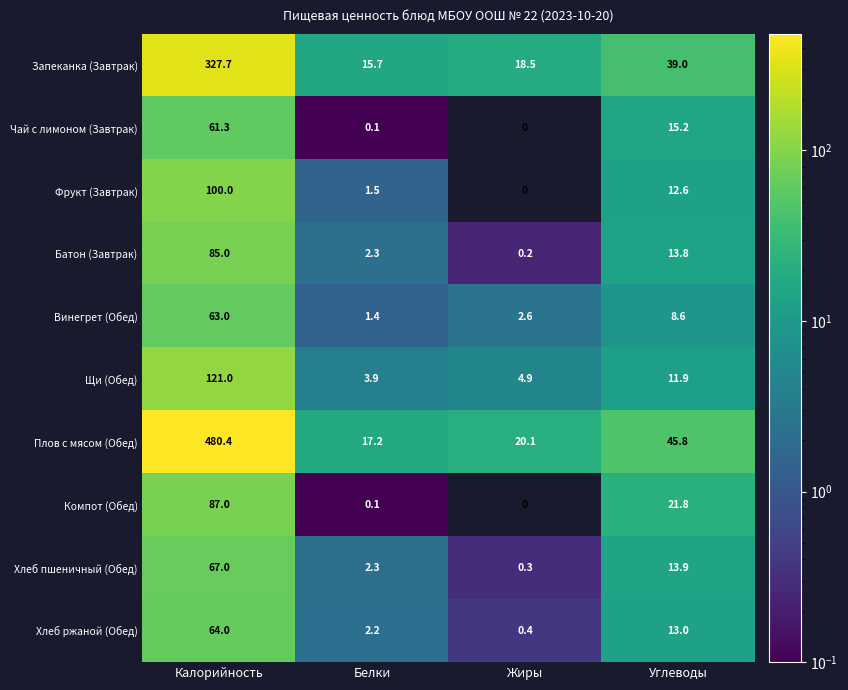

How many categories are shown in the chart?

4